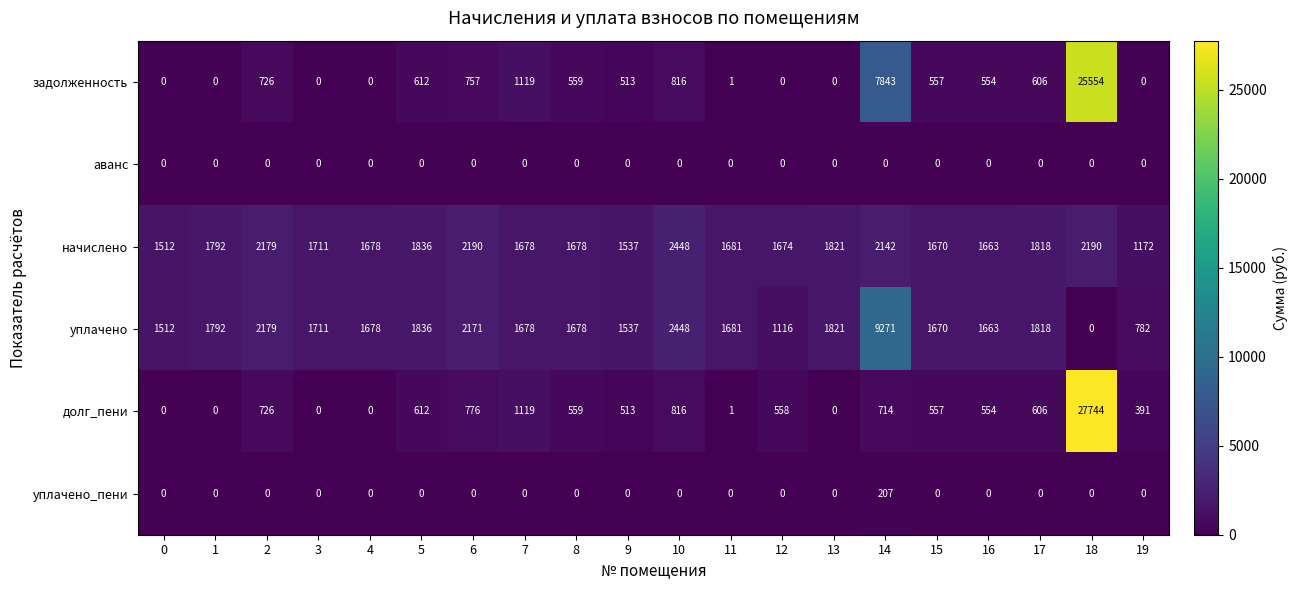

What is the spread (max minus min) of values at 0?

1512